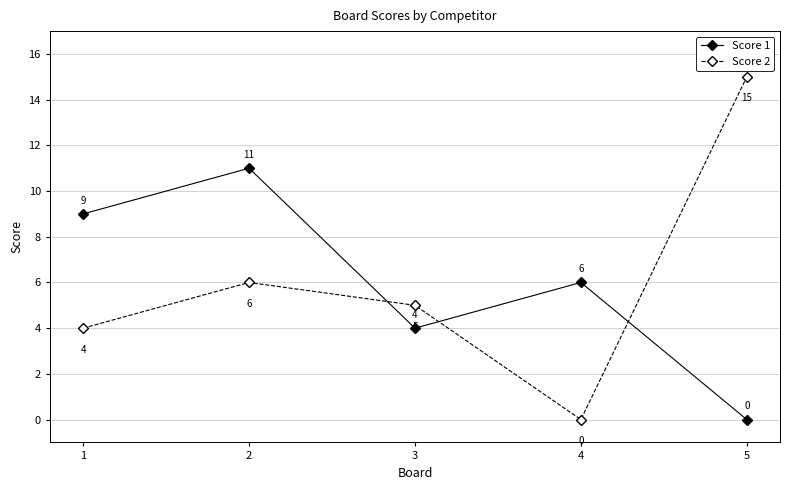

What is the total value across all series at 5?

15